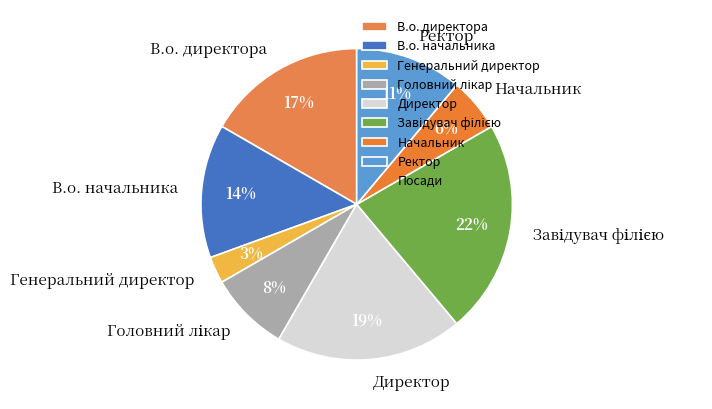

Does В.о. директора represent more than half of the total?

No